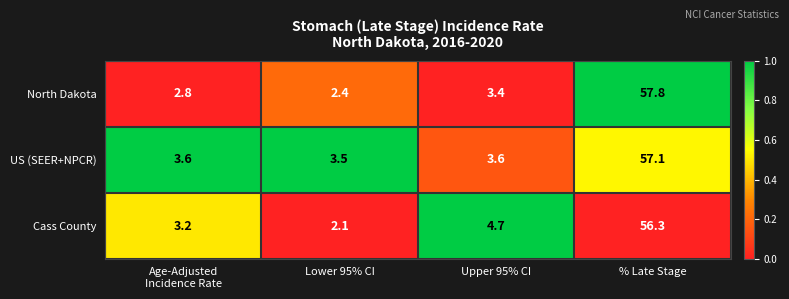

At which label is North Dakota closest to 30?

Upper 95% CI